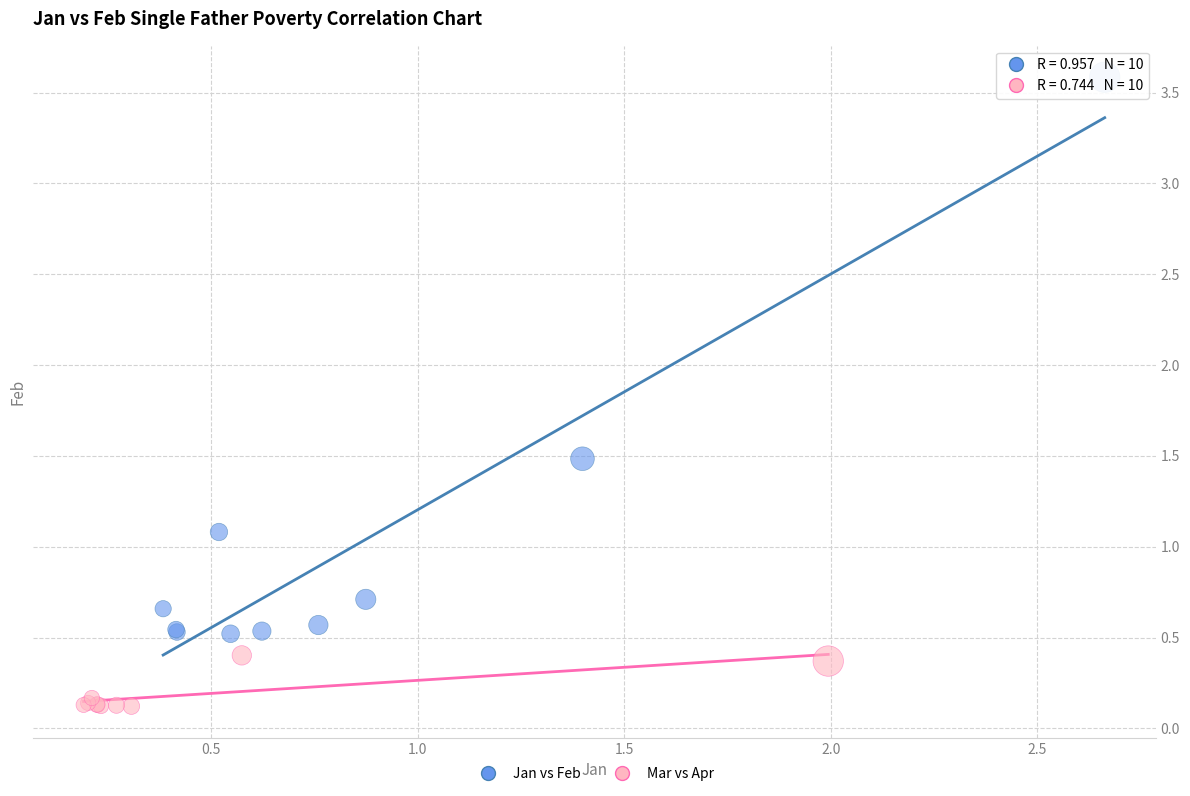

Which series has the largest Y range (max minus min)?

Jan vs Feb